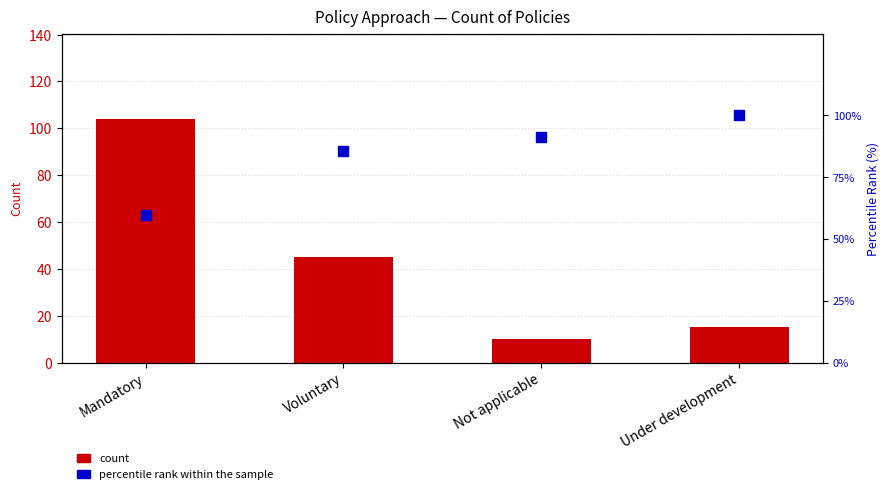

Which series has the widest spread of Y values?

count